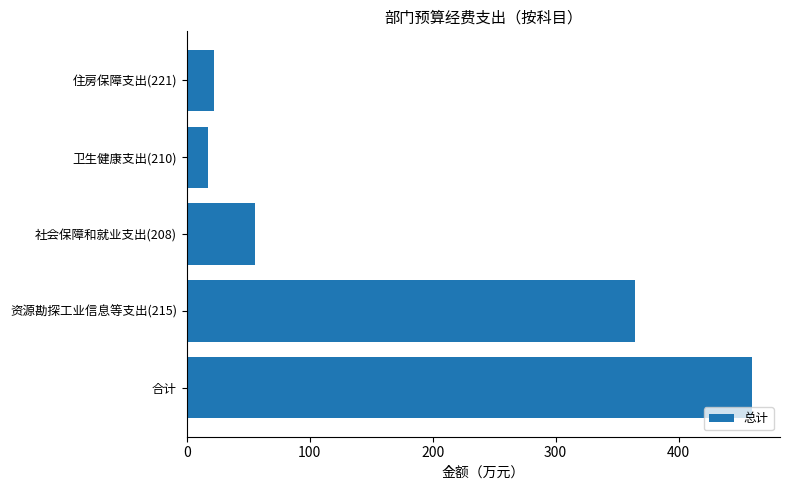

Rank the categories by value from highest to lowest.

合计, 资源勘探工业信息等支出(215), 社会保障和就业支出(208), 住房保障支出(221), 卫生健康支出(210)